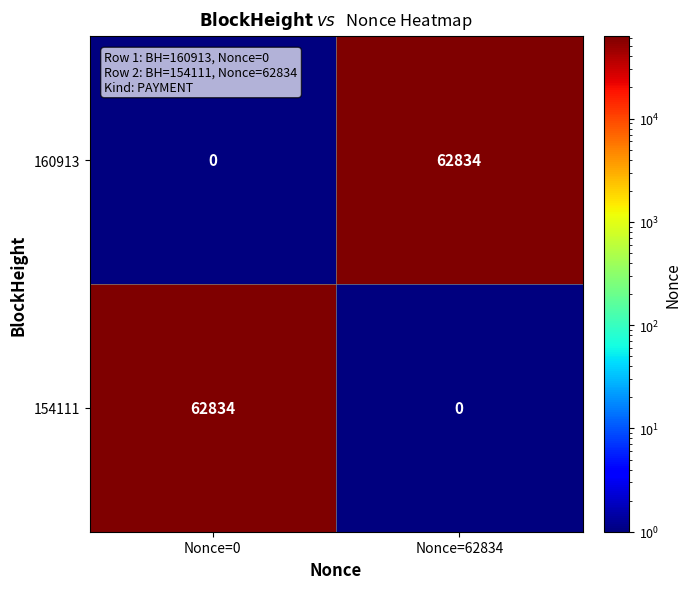

Where is 160913 nearest to the value 31417?

Nonce=0